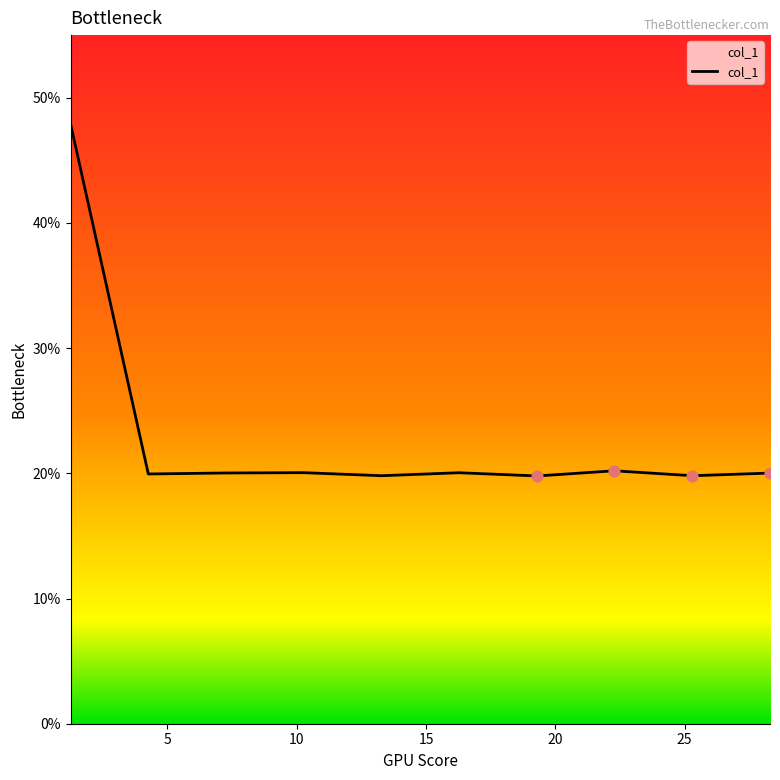

What is the difference between the maximum and minimum values?

28.1